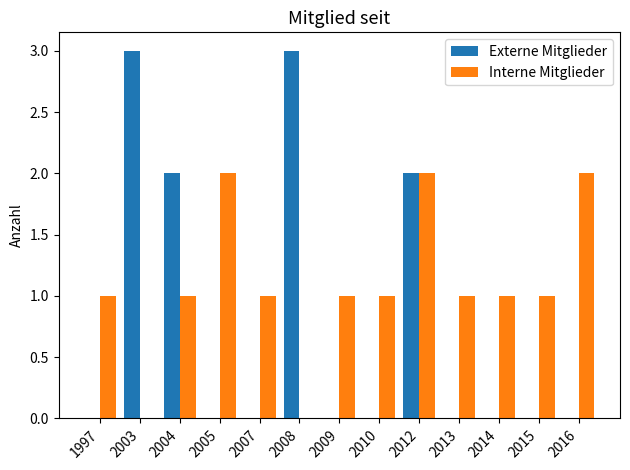

Which series changed the most between 2005 and 2010?

Interne Mitglieder